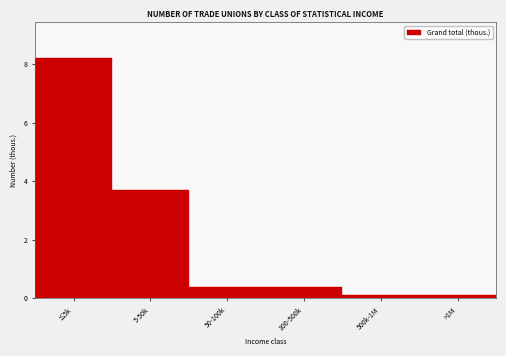

Reading right to left, extract all data points from this chart.

0.1	0.1	0.4	0.4	3.7	8.2